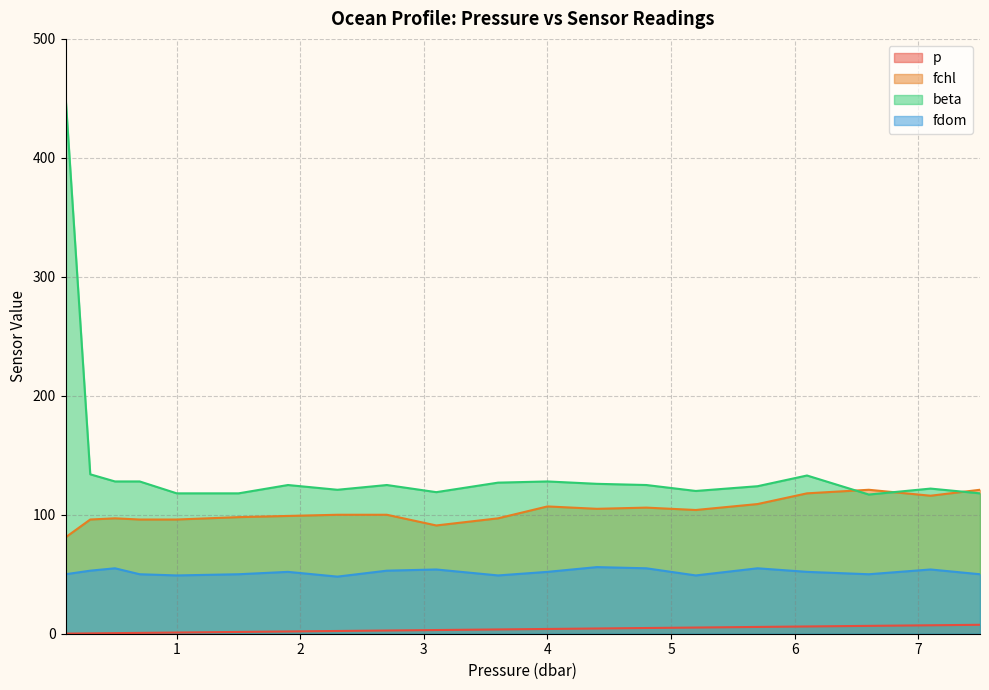

What is the difference between the p values at 0.7 and 0.3?

0.4